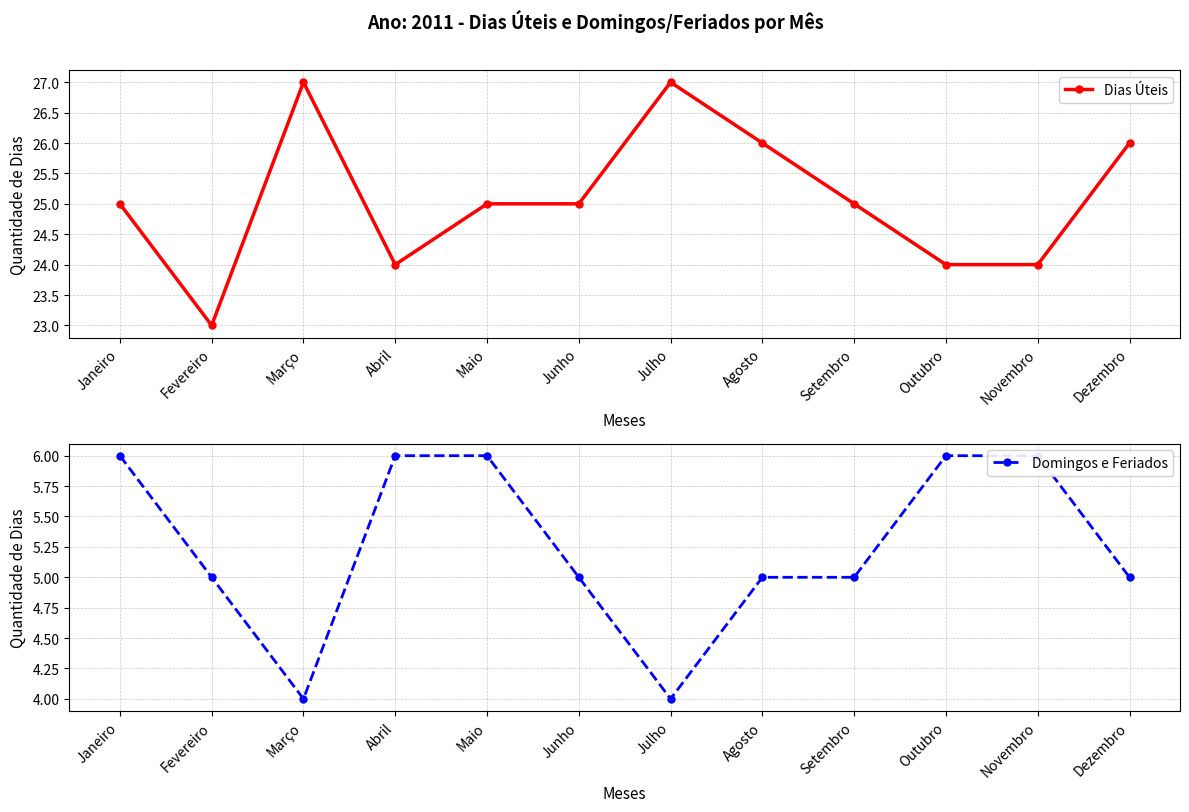

What is the value of the Domingos e Feriados point at the 11th from the left?

6